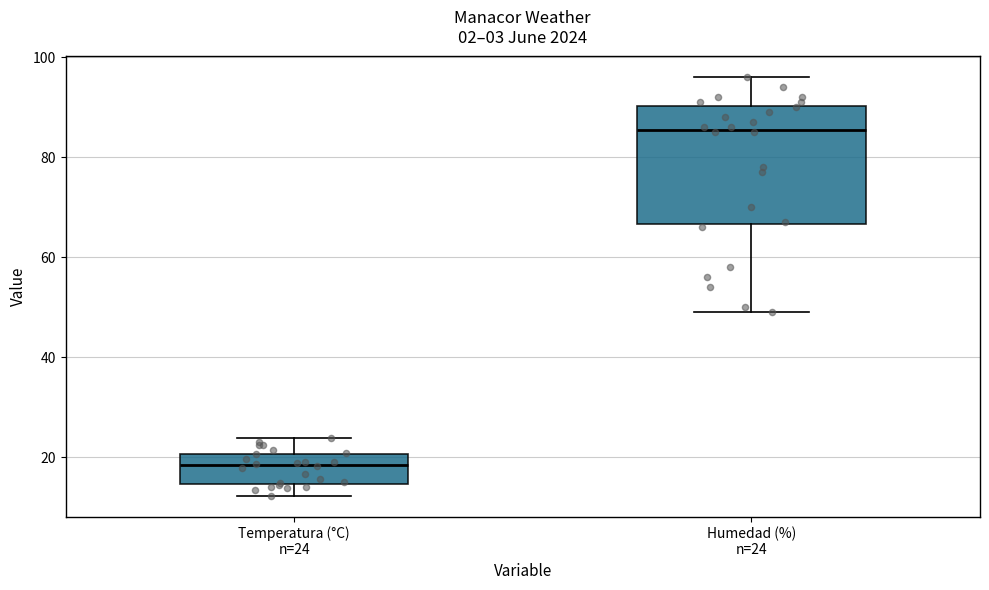

Where is the lower edge of the box for Humedad (%) n=24 on the y-axis? The values are not printed on the chart, so give them approximately, as read against the axis.

66